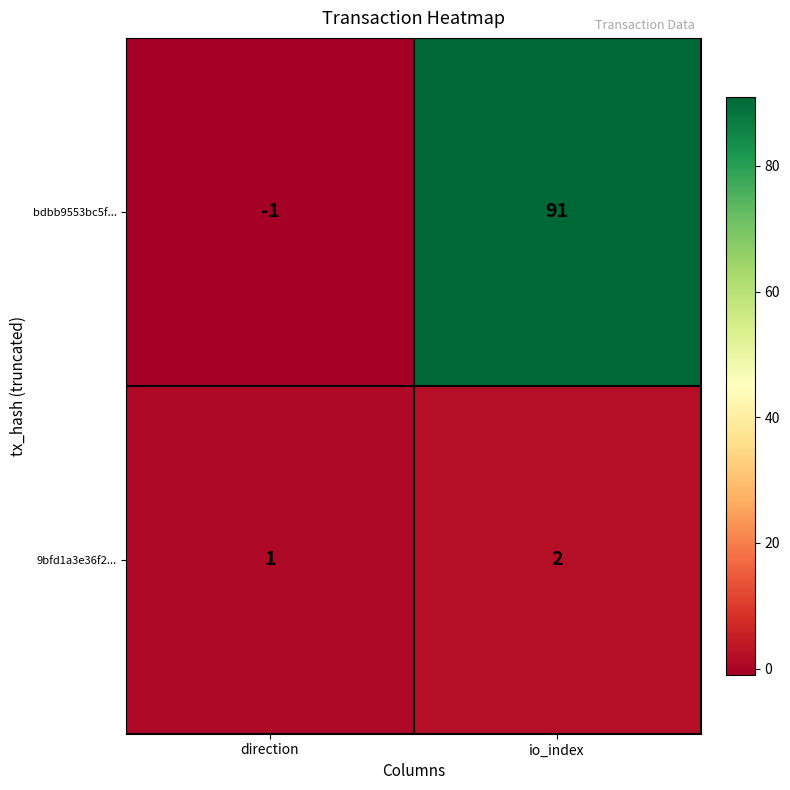

Is it true that 9bfd1a3e36f2... equals 0 at io_index?

False